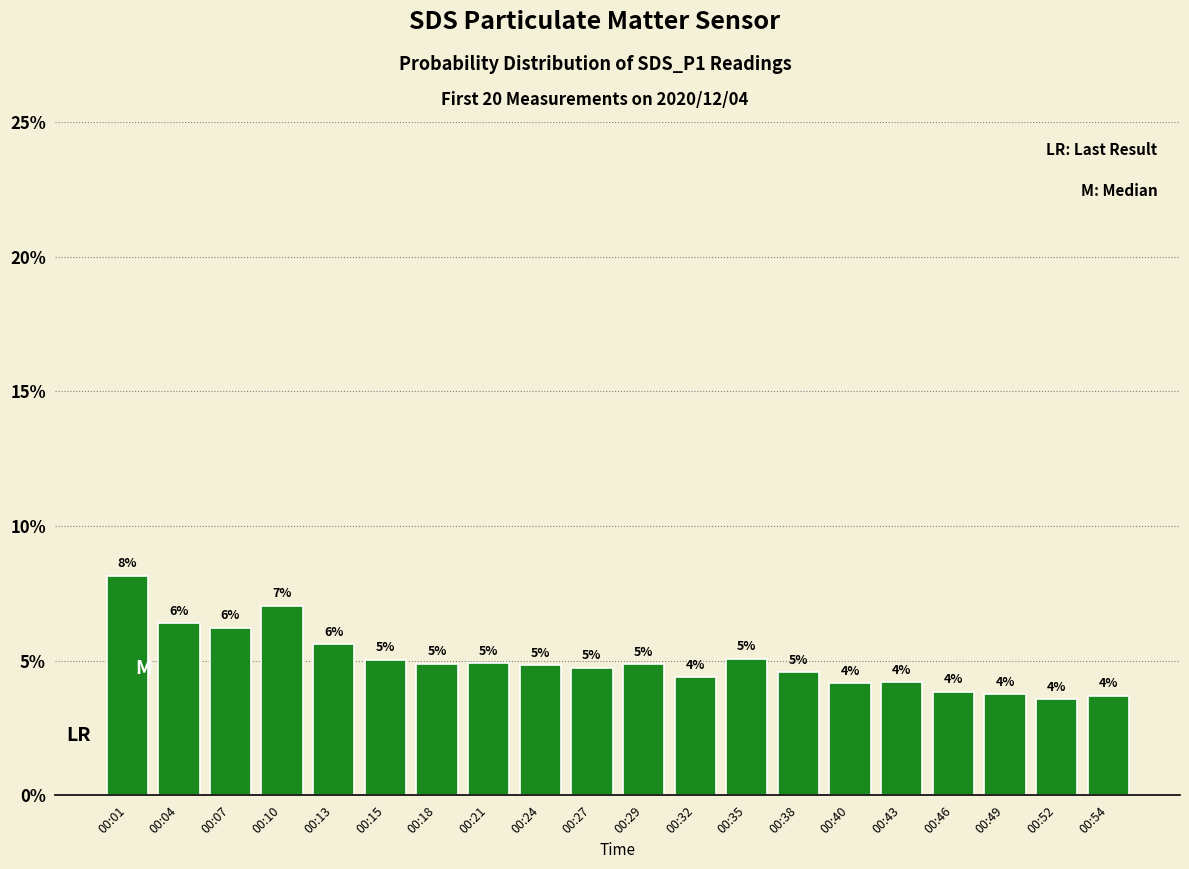

What is the change in value from 00:15 to 00:54?

-1.3